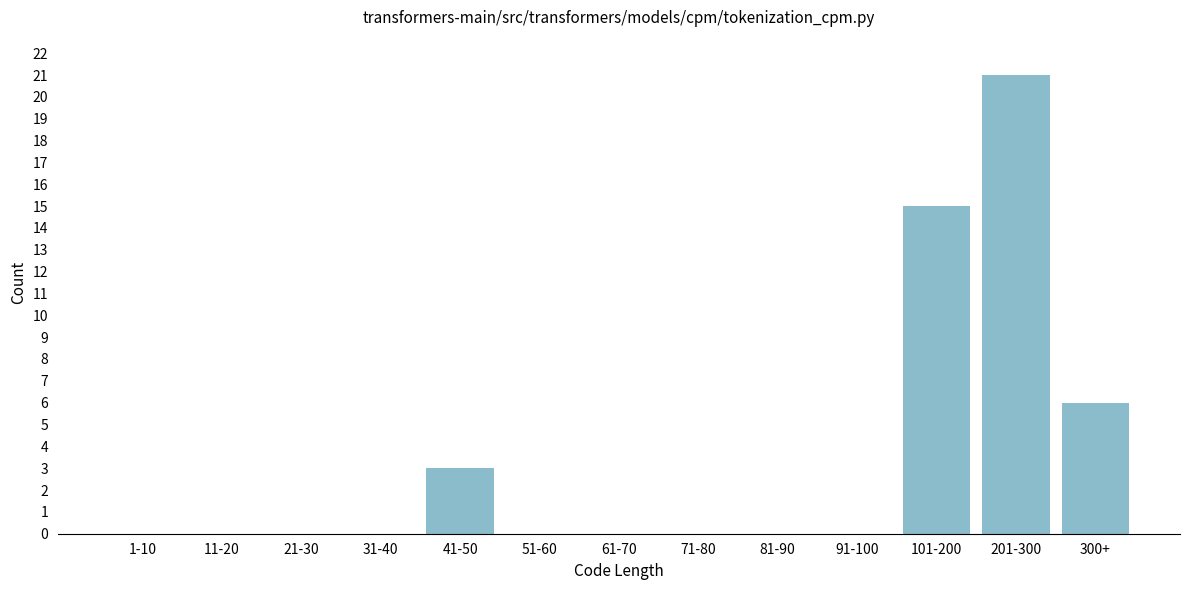

Reading left to right, list all the values displayed in this chart.

1-10=0	11-20=0	21-30=0	31-40=0	41-50=3	51-60=0	61-70=0	71-80=0	81-90=0	91-100=0	101-200=15	201-300=21	300+=6